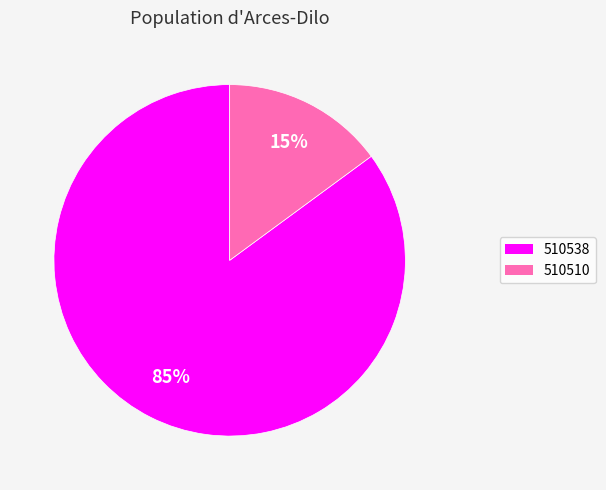

To the nearest percent, what is the combined percentage of 510538 and 510510?

100%